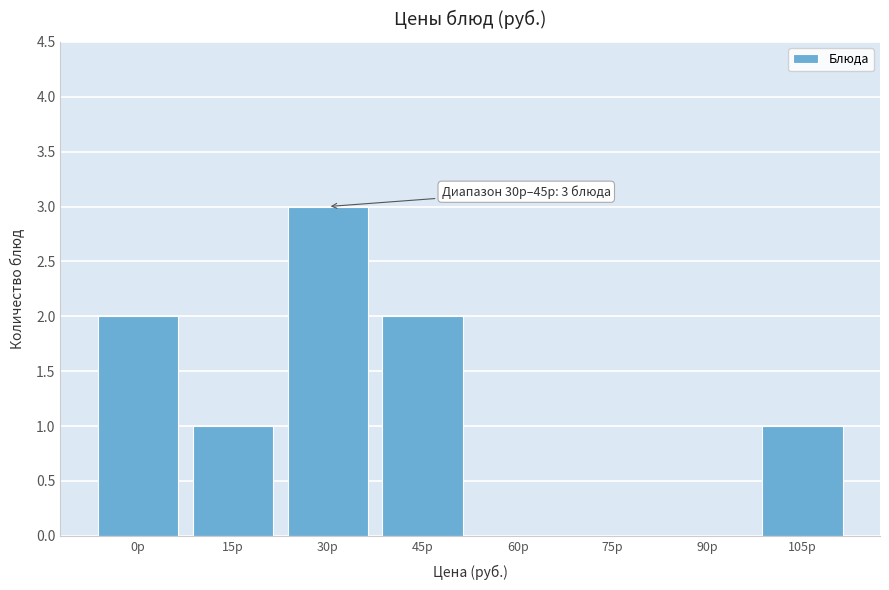

Reading left to right, list all the values displayed in this chart.

0р=2	15р=1	30р=3	45р=2	60р=0	75р=0	90р=0	105р=1